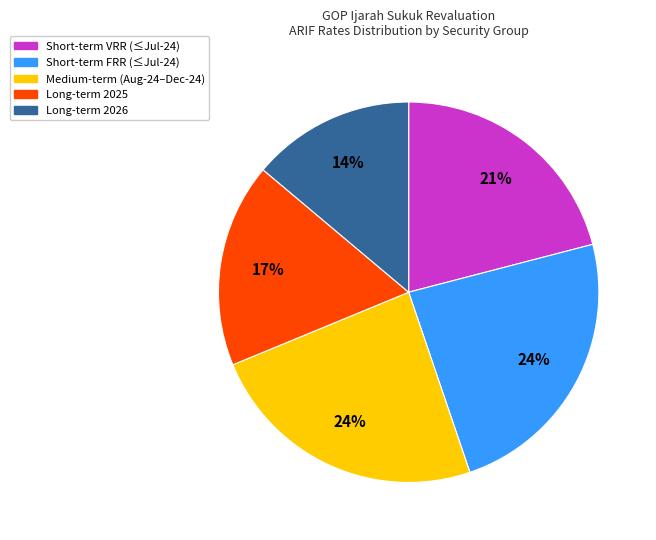

Which slice is the smallest?

Long-term 2026